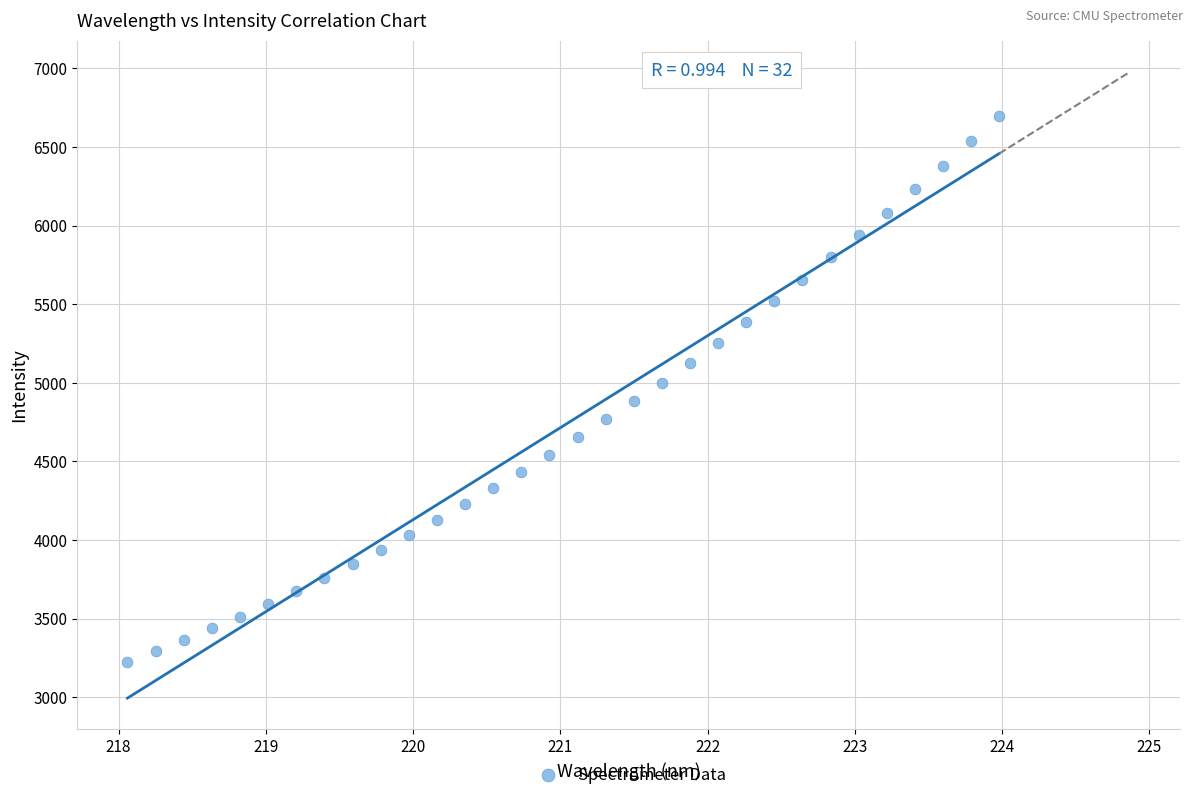

What is the range of X values (max minus min)?

5.9